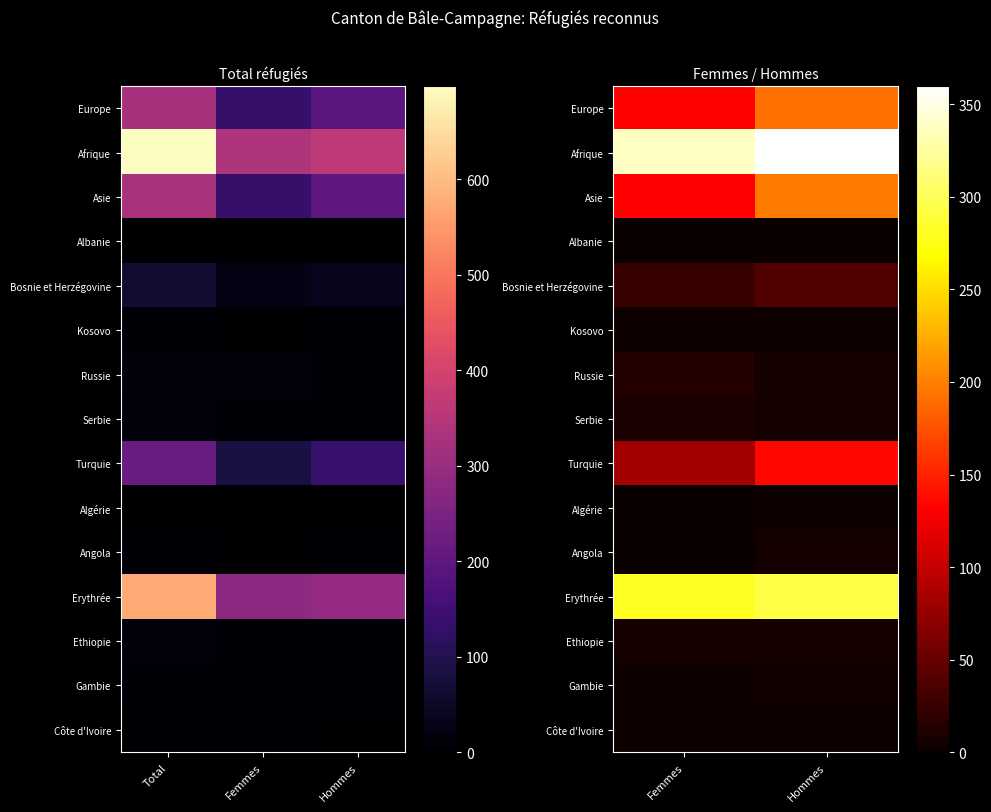

At which category does the chart reach its minimum across all series?

Femmes